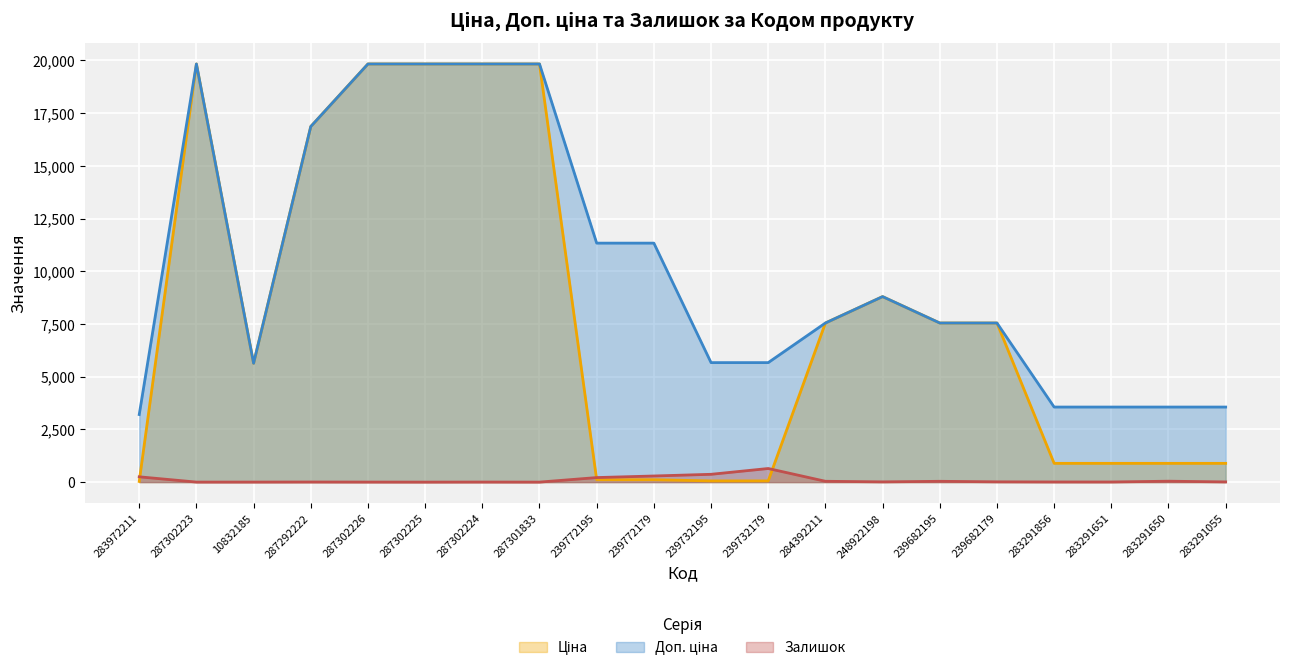

How many interior local peaks does the Доп. ціна series have?

2